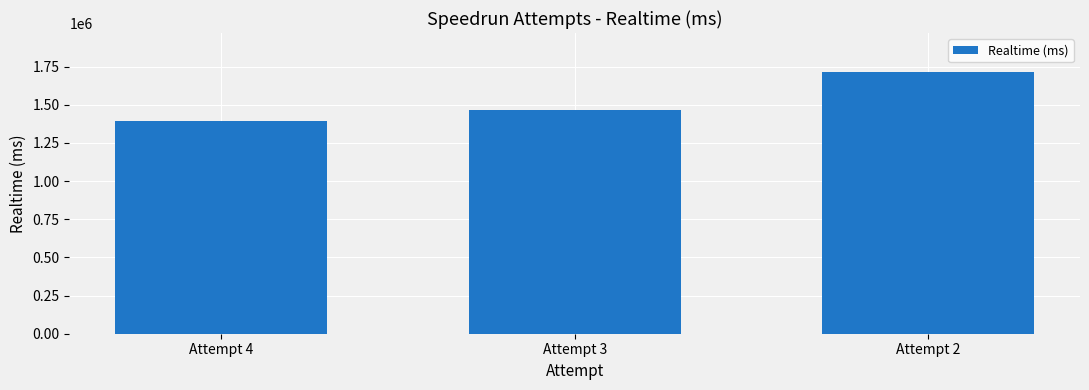

The value at Attempt 2 is 1712530. True or false?

True